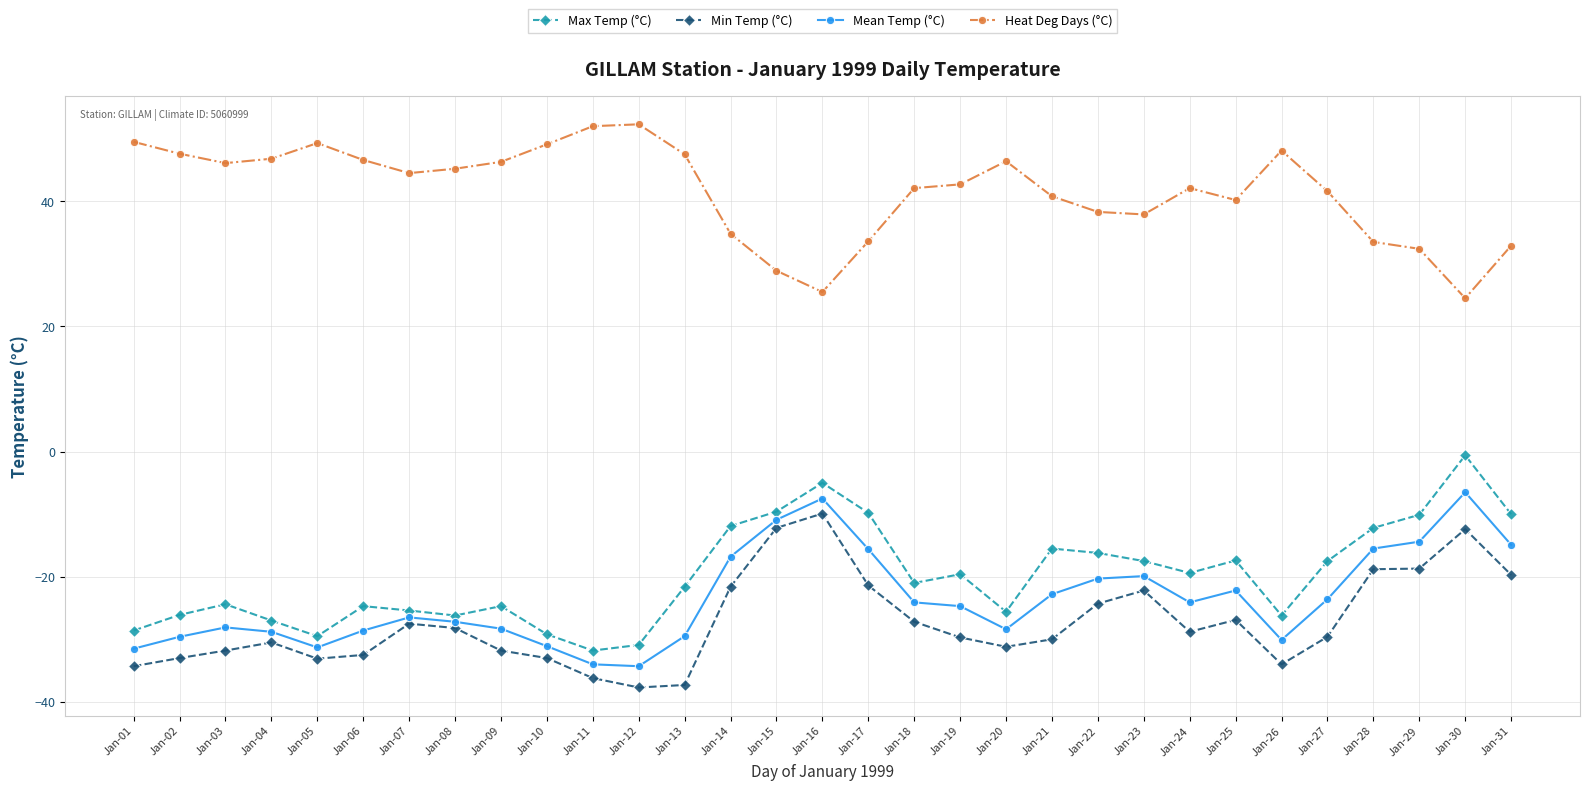

Which series changed the most between Jan-03 and Jan-07?

Min Temp (°C)